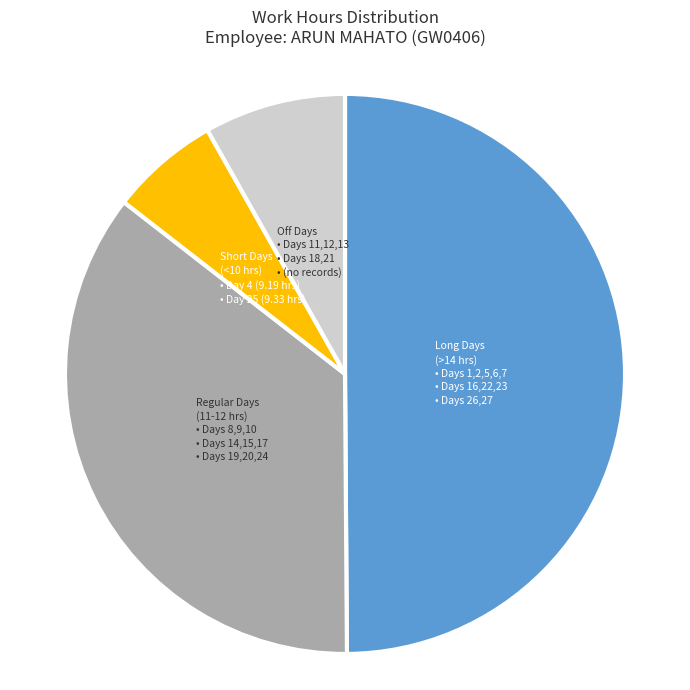

Rank the categories by value from lowest to highest.

Short Days (<10 hrs), Off Days, Regular Days (11-12 hrs), Long Days (>14 hrs)